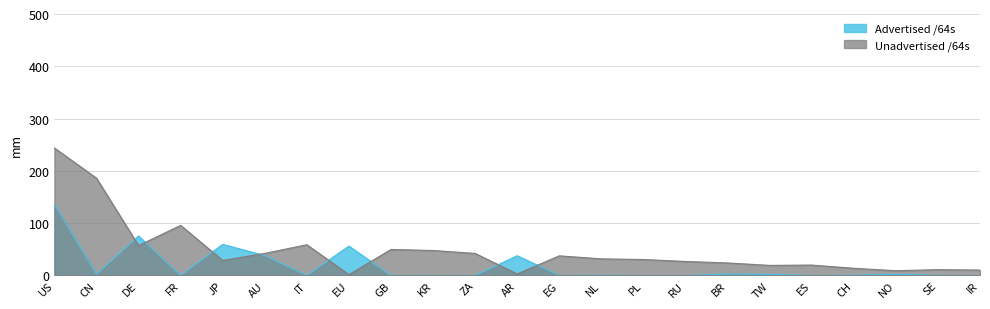

Which label corresponds to the largest value in the chart?

US